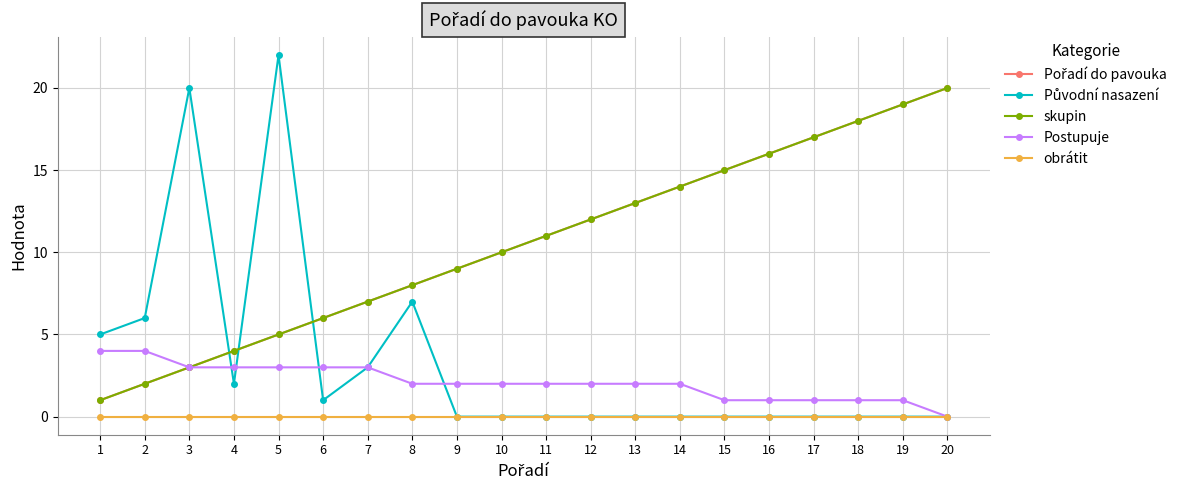

What is the total value across all series at 5?

35